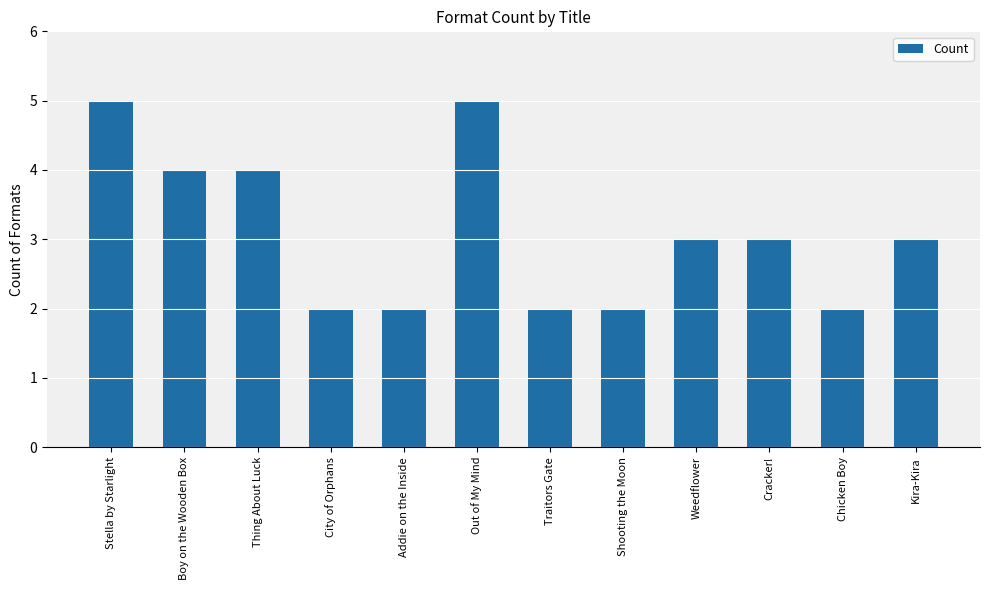

True or false: the data shows 3 at Weedflower.

True